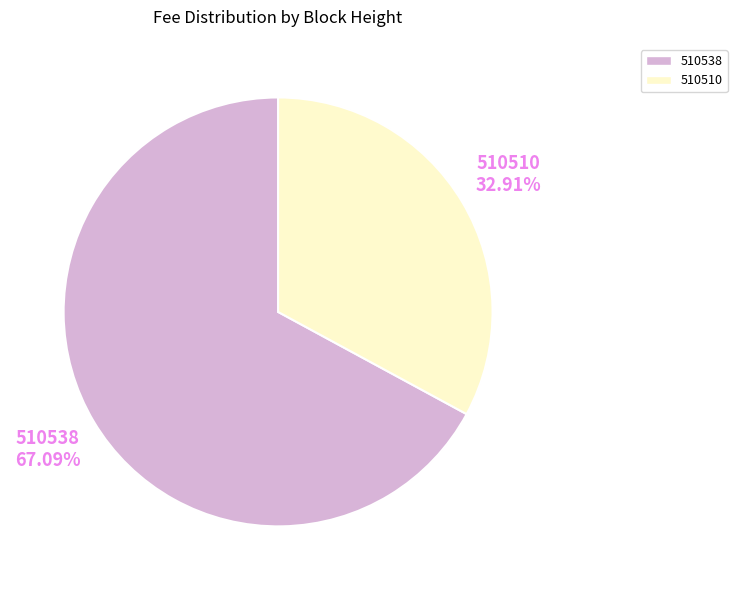

Which has a higher value, 510510 or 510538?

510538